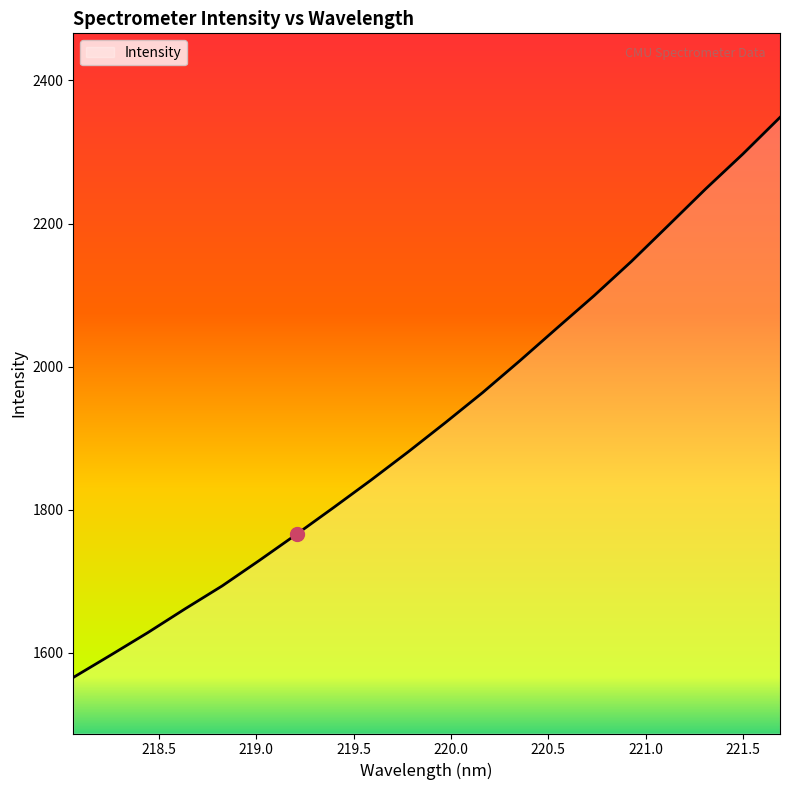

What is the greatest value displayed?

2348.4